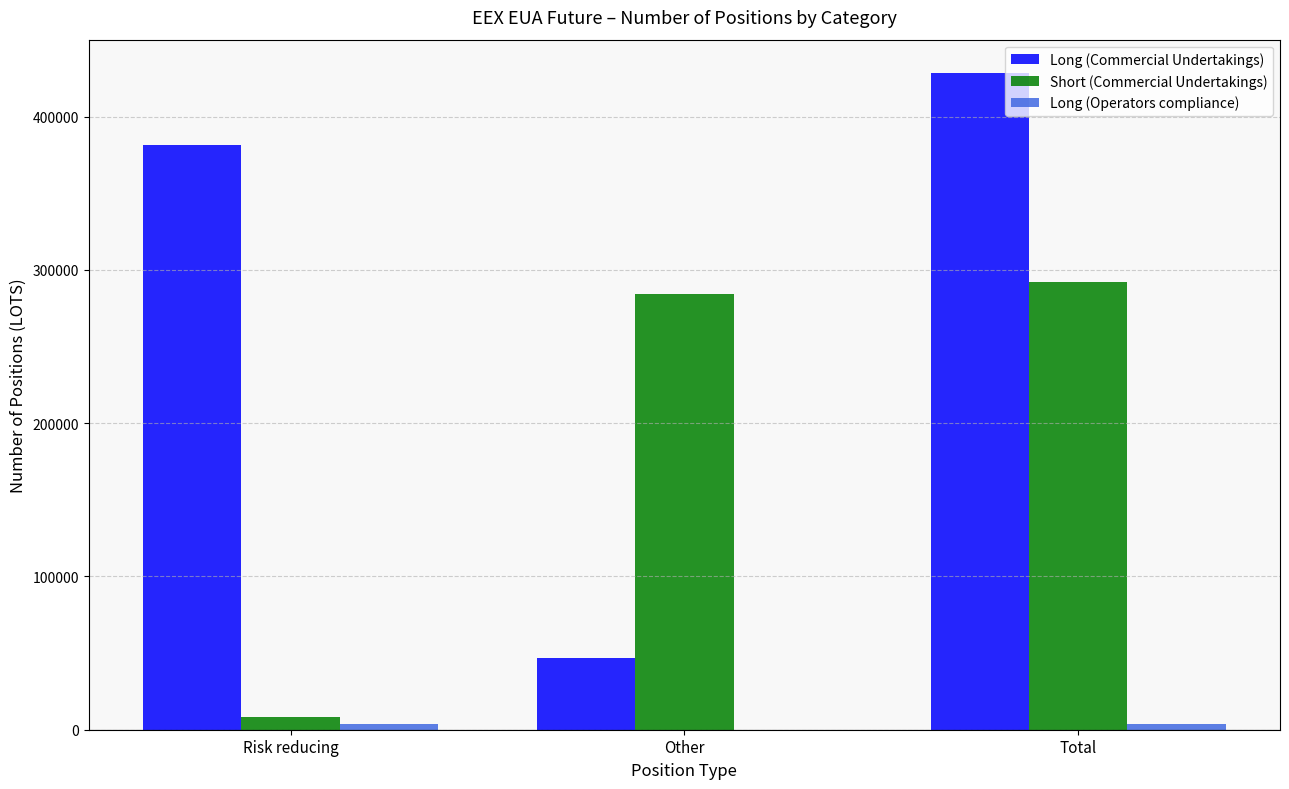

At which category is the sum across all series the highest?

Total